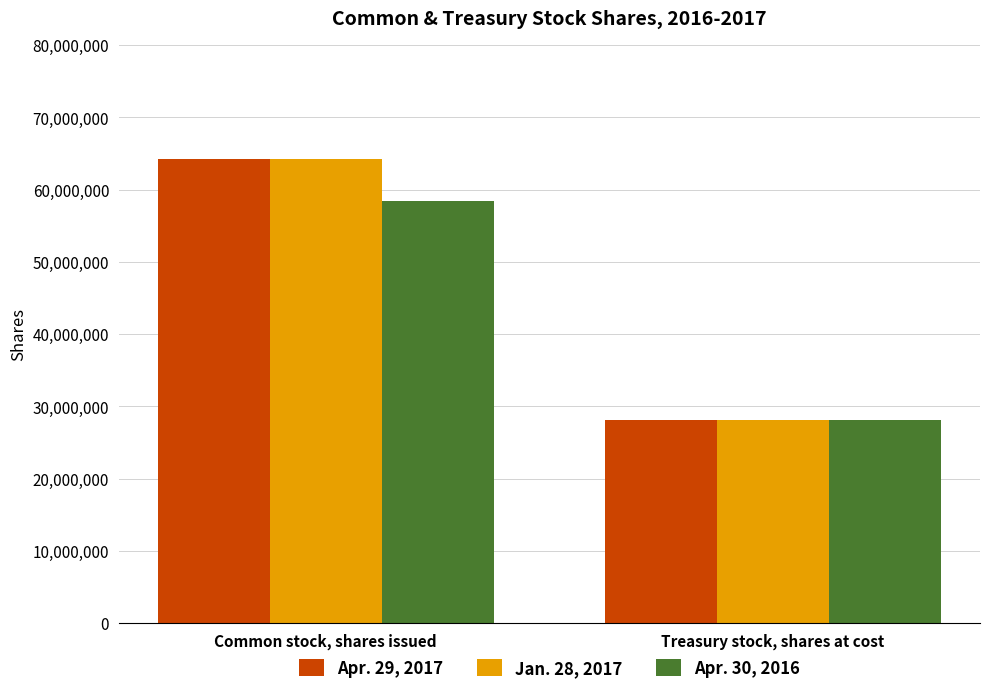

What is the value of the Apr. 29, 2017 bar at the 2nd from the left?

28137283